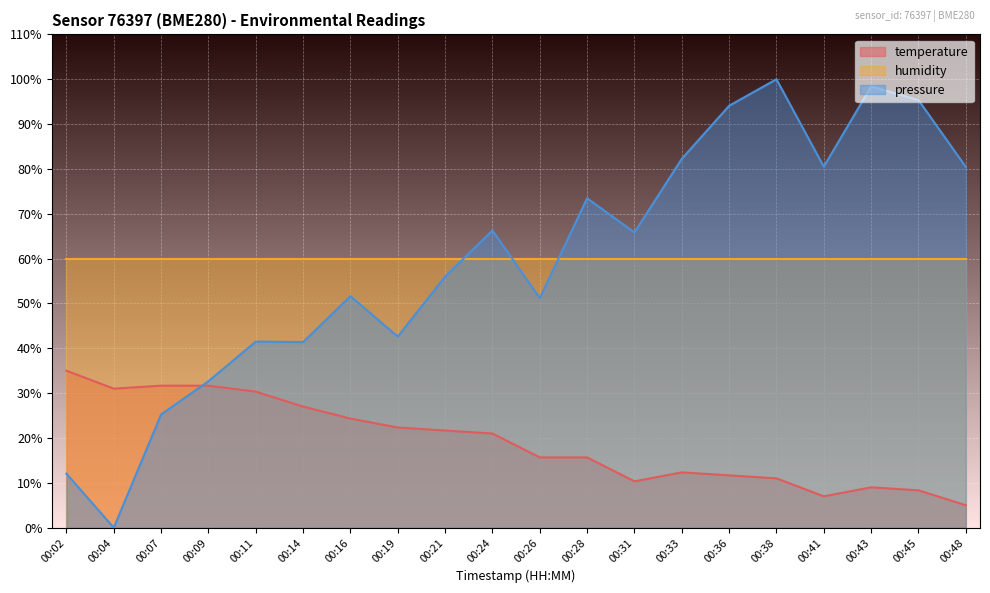

In temperature, how many points are higher than both neighbors (excluding endpoints)?

2